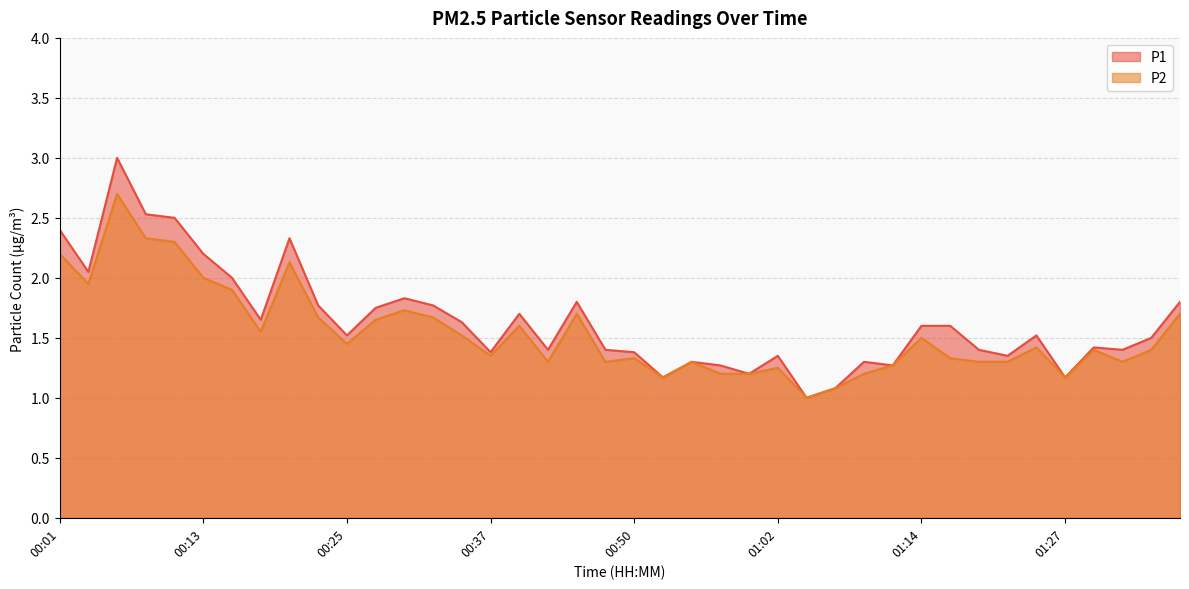

True or false: P2 and P1 cross at least once.

False